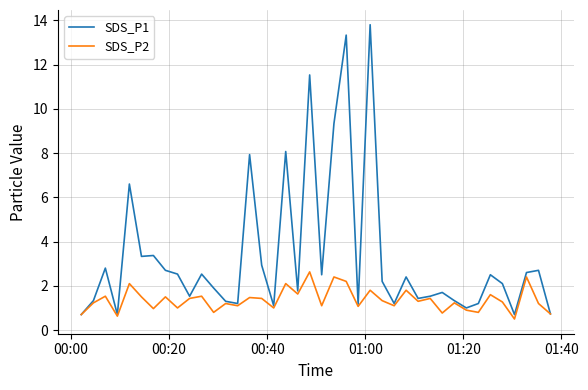

What is the greatest value displayed?

13.8